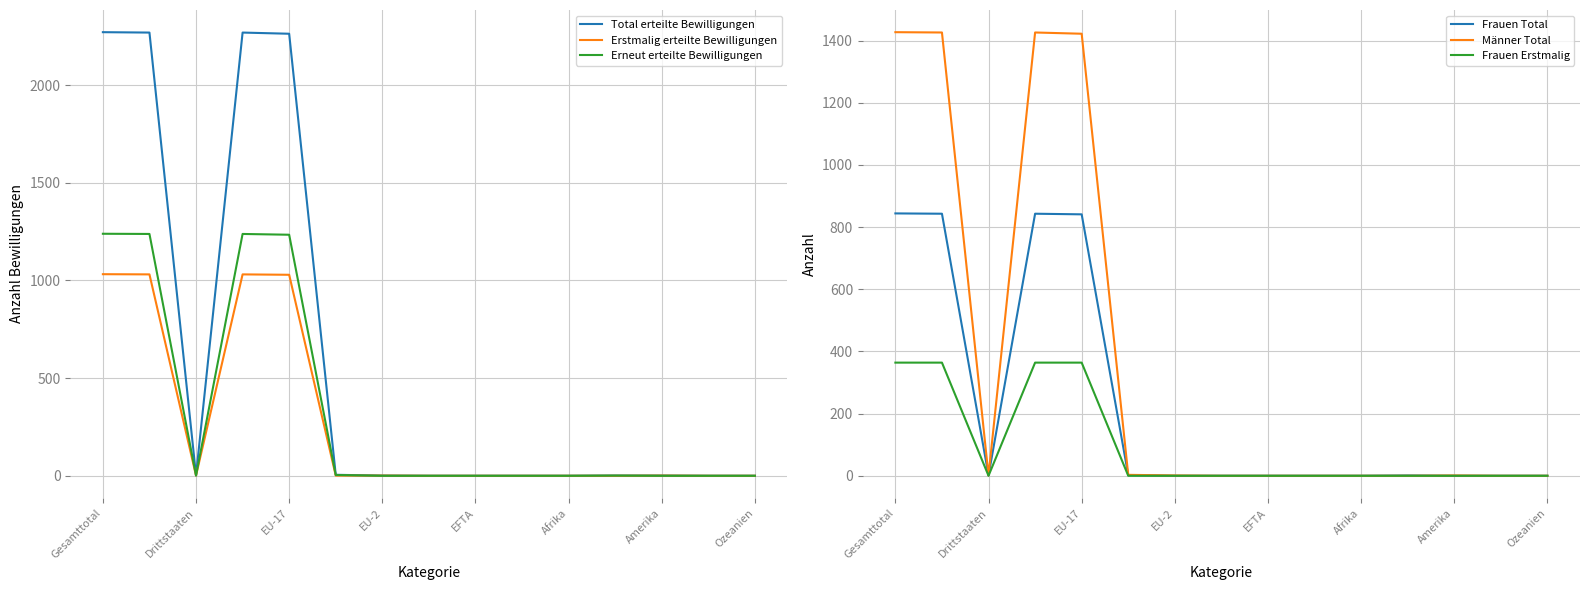

What are all the series names shown in the legend?

Total erteilte Bewilligungen, Erstmalig erteilte Bewilligungen, Erneut erteilte Bewilligungen, Frauen Total, Männer Total, Frauen Erstmalig